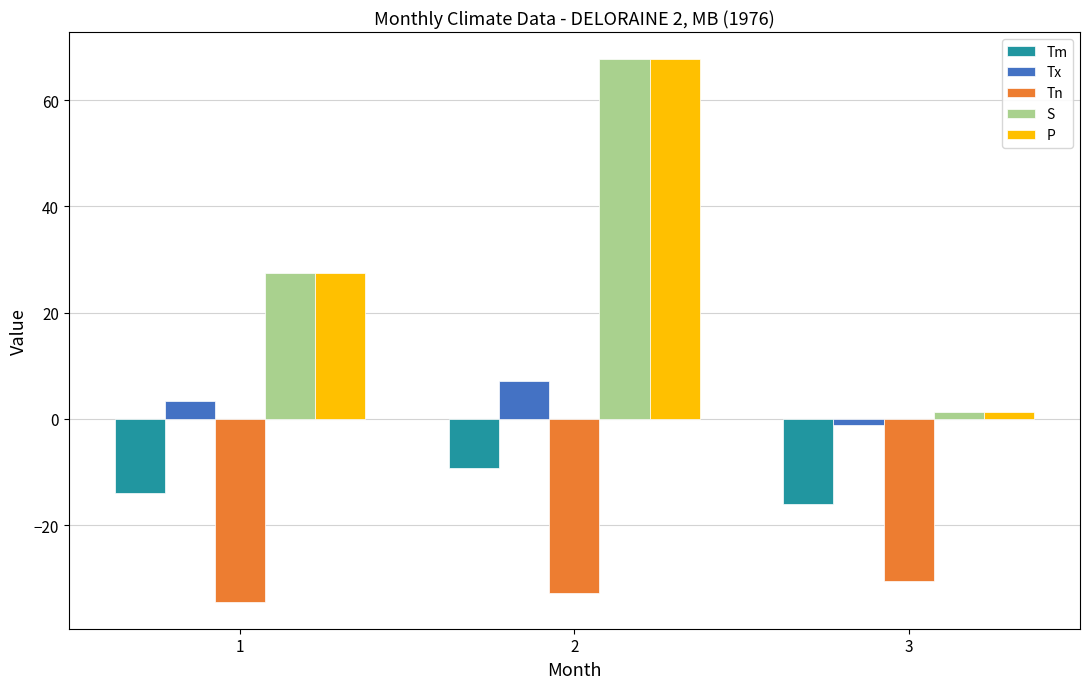

What is the lowest value of the Tx series?

-1.1